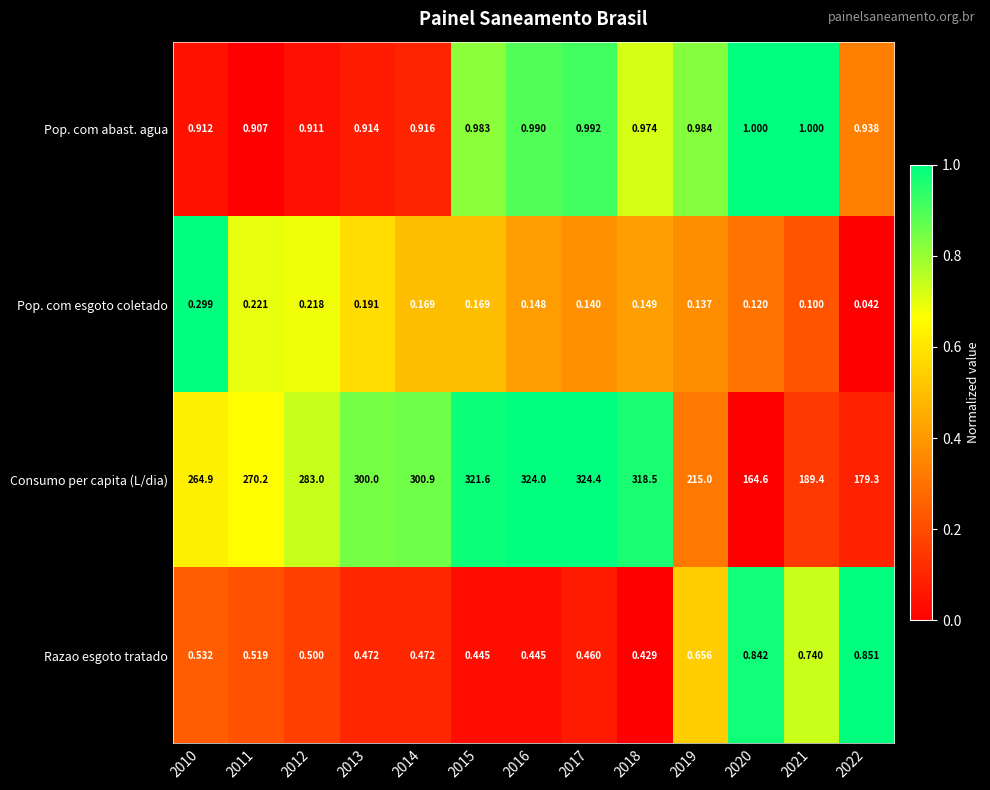

Which series has the largest range (max minus min)?

Consumo per capita (L/dia)